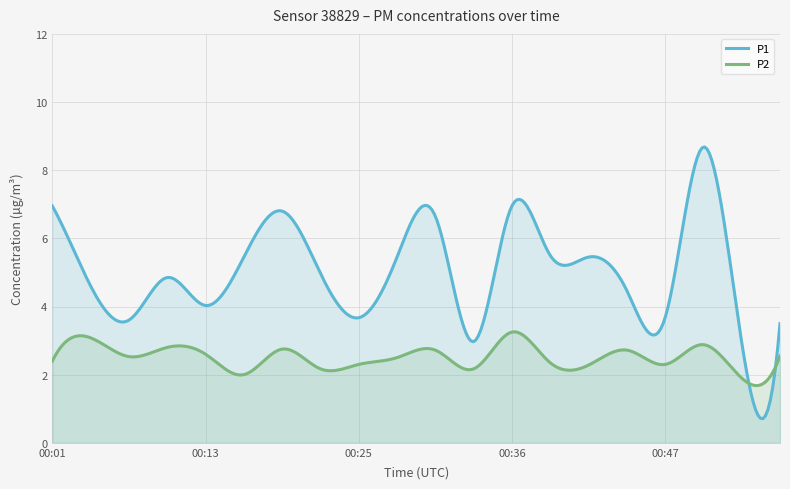

True or false: P1 and P2 intersect in this chart.

True